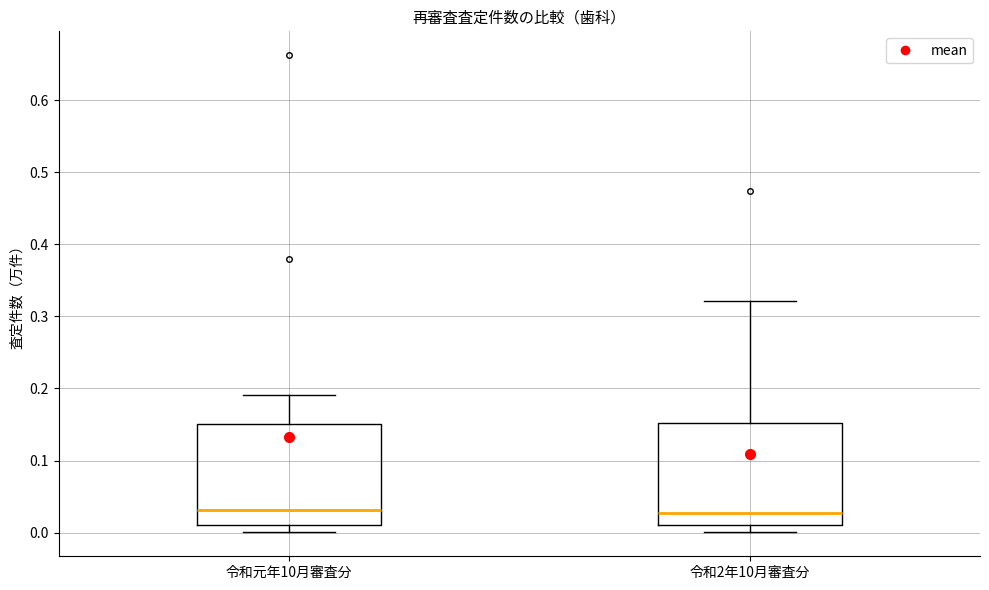

Reading left to right, read every box against the y-axis: the position of its median line, the range the box covers, and the ends of its whiskers. The values are not printed on the chart, so give them approximately, as read against the axis.

令和元年10月審査分: median 0.03, box 0.01 to 0.15, whiskers 0.00 to 0.19
令和2年10月審査分: median 0.03, box 0.01 to 0.15, whiskers 0.00 to 0.32